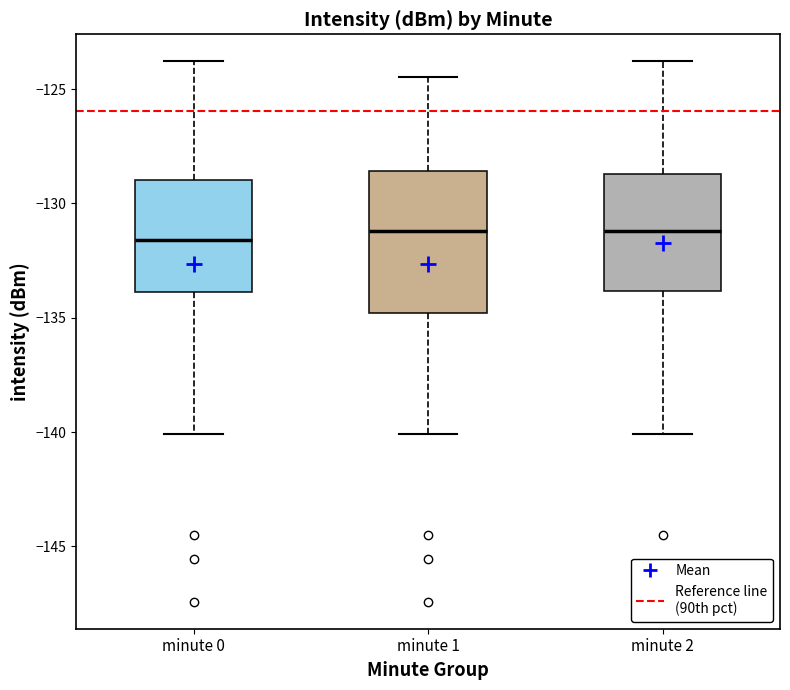

Reading left to right, read every box against the y-axis: the position of its median line, the range the box covers, and the ends of its whiskers. The values are not printed on the chart, so give them approximately, as read against the axis.

minute 0: median -131.5, box -134.0 to -129.0, whiskers -140.0 to -124.0
minute 1: median -131.0, box -135.0 to -128.5, whiskers -140.0 to -124.5
minute 2: median -131.0, box -134.0 to -128.5, whiskers -140.0 to -124.0